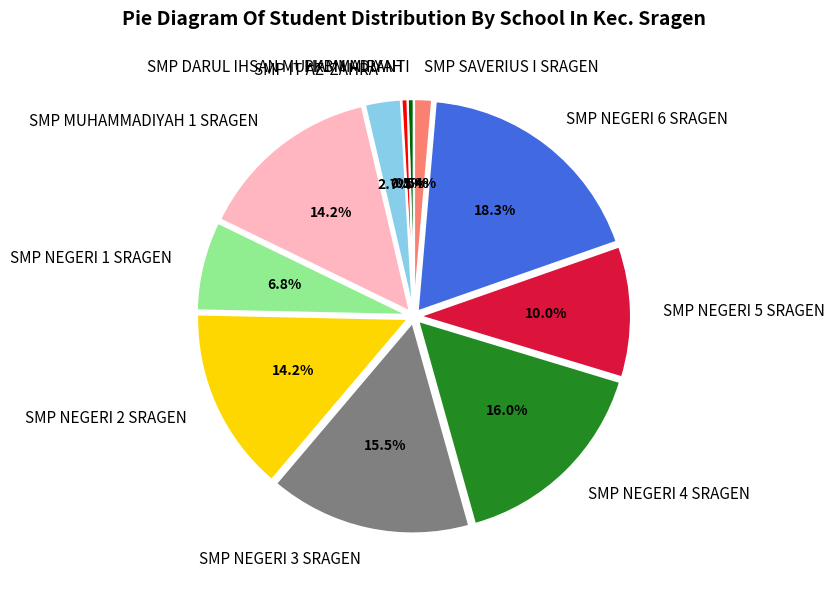

How many segments does this pie chart have?

11